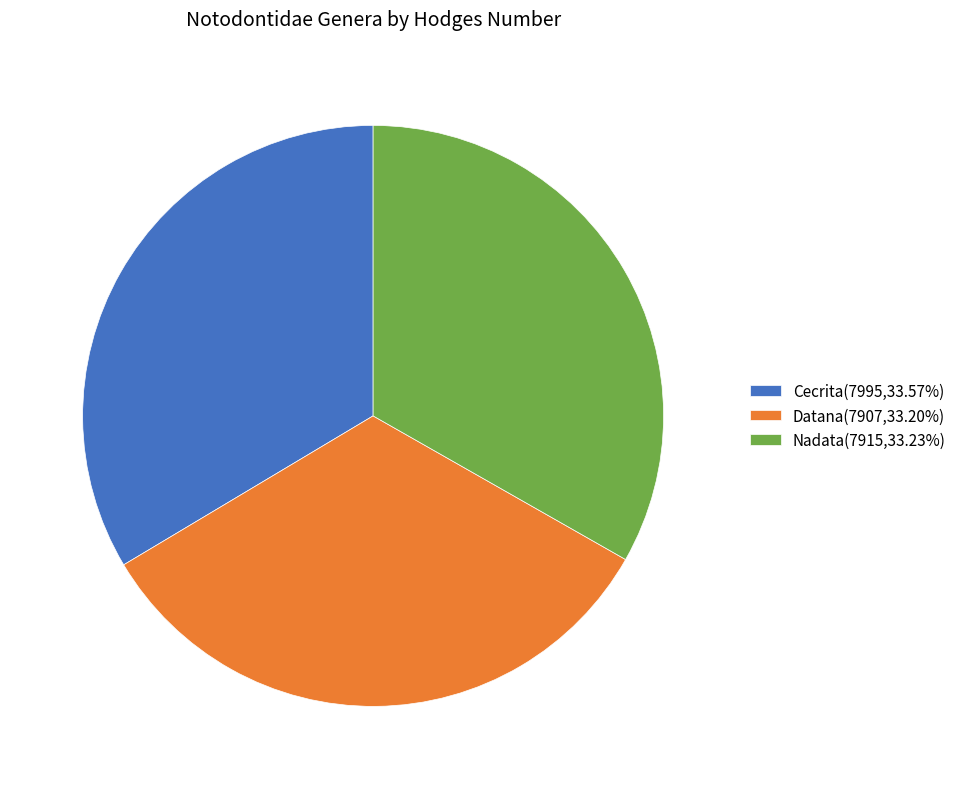

Is there any slice that represents more than half of the pie?

No